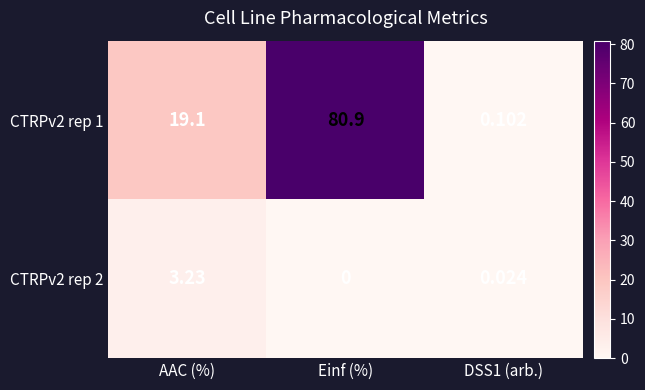

At which label is CTRPv2 rep 1 closest to 40?

AAC (%)